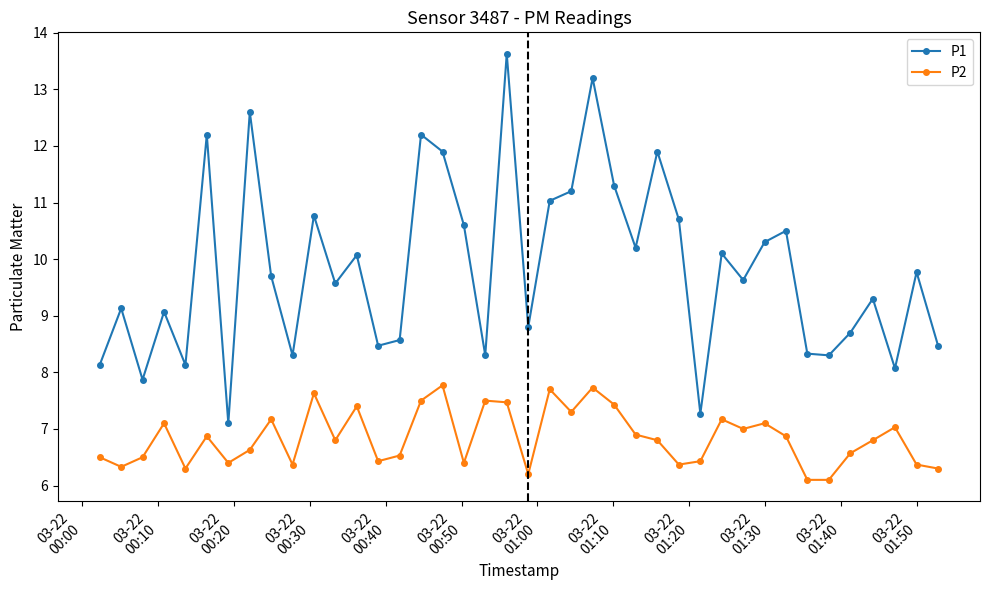

What is the difference between the second highest and minimum values in the P2 series?

1.6